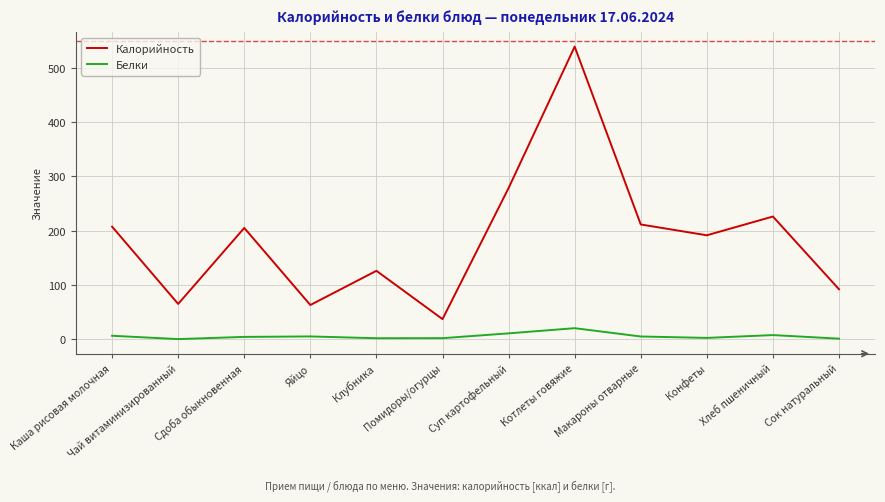

Is the value of Белки at Хлеб пшеничный greater than the value of Калорийность at Чай витаминизированный?

No